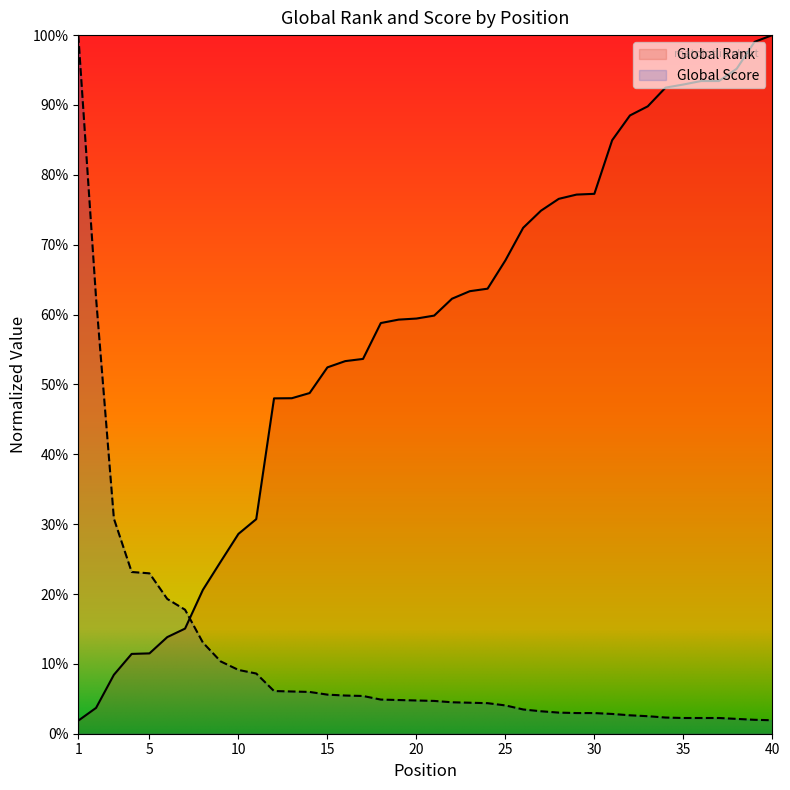

Between 6 and 10, which series saw the biggest shift?

Global Rank